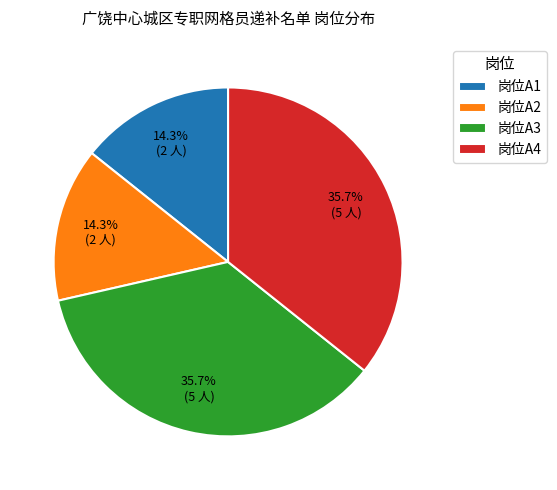

To the nearest percent, what percentage of the pie is 岗位A3?

36%